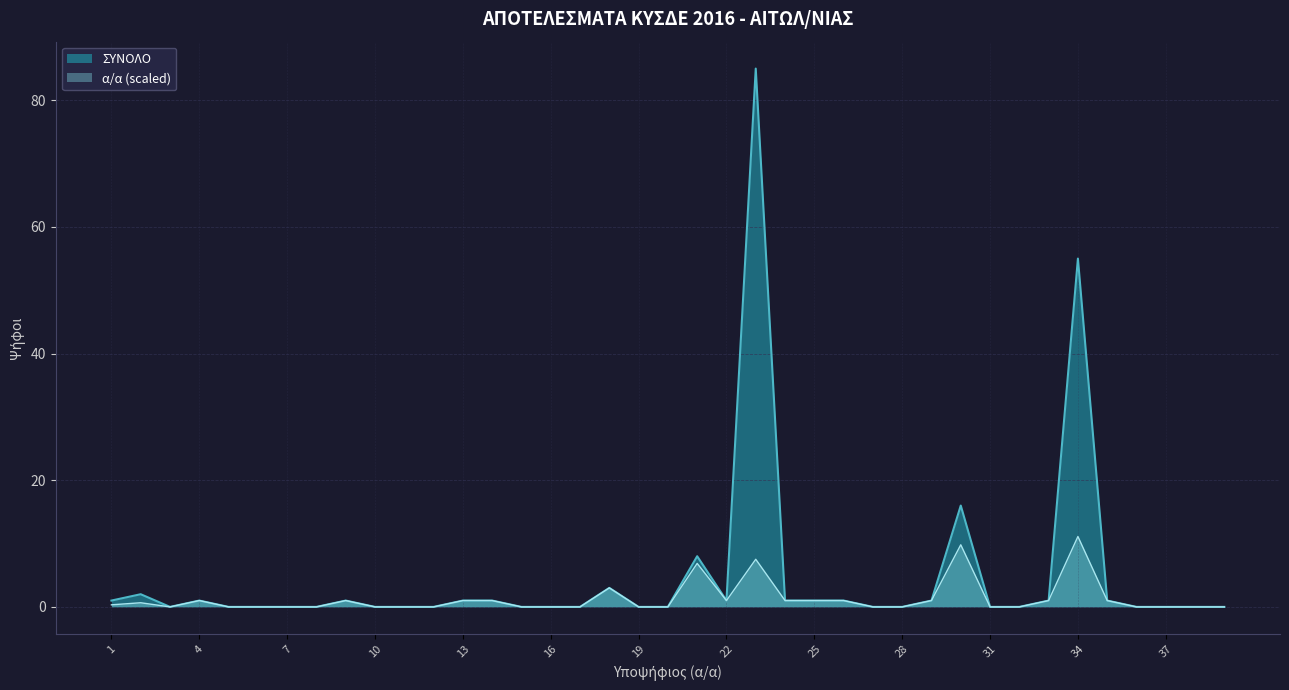

How many series are shown in this chart?

2